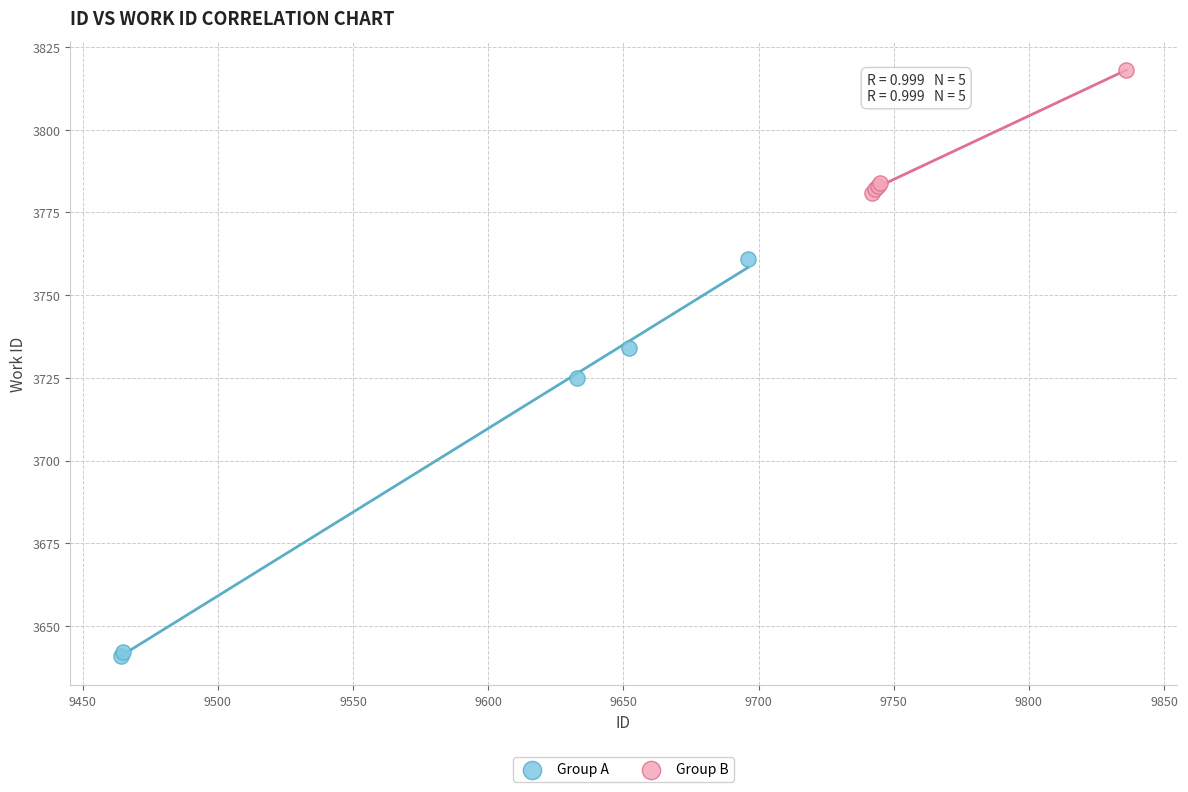

Which series reaches the minimum Y coordinate?

Group A